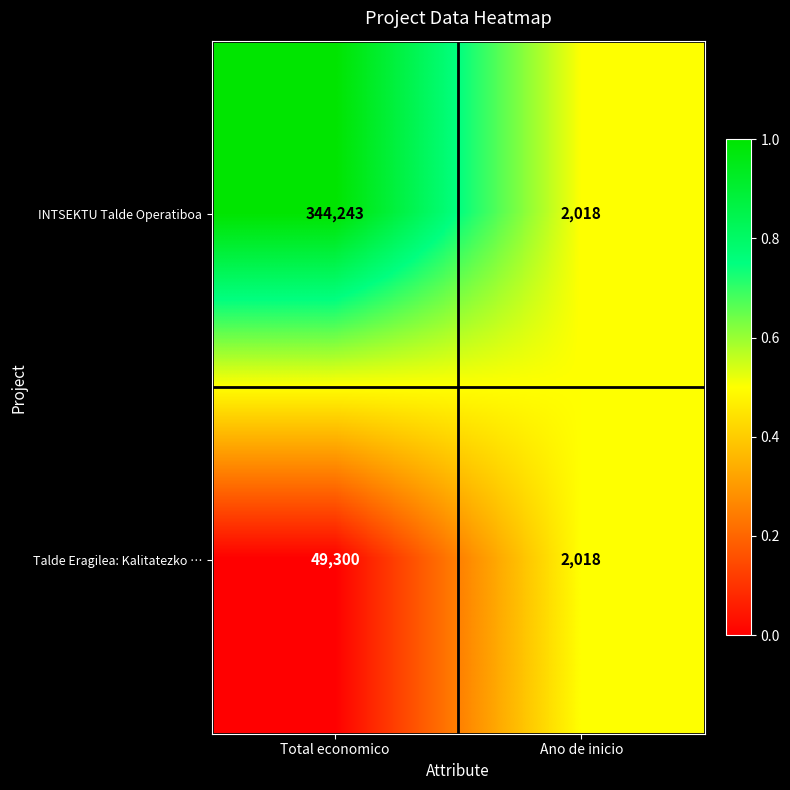

The value of INTSEKTU Talde Operatiboa at Total economico is 144802. True or false?

False